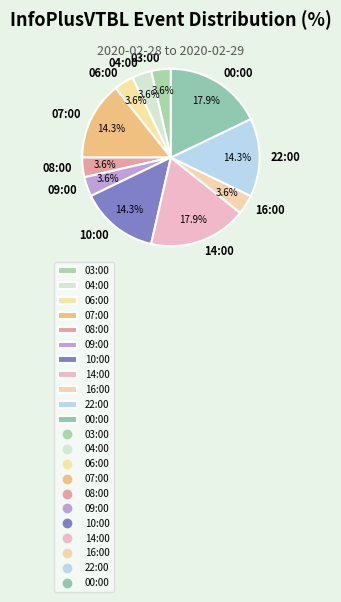

To the nearest percent, what is the difference between the largest and smallest slice percentages?

14%